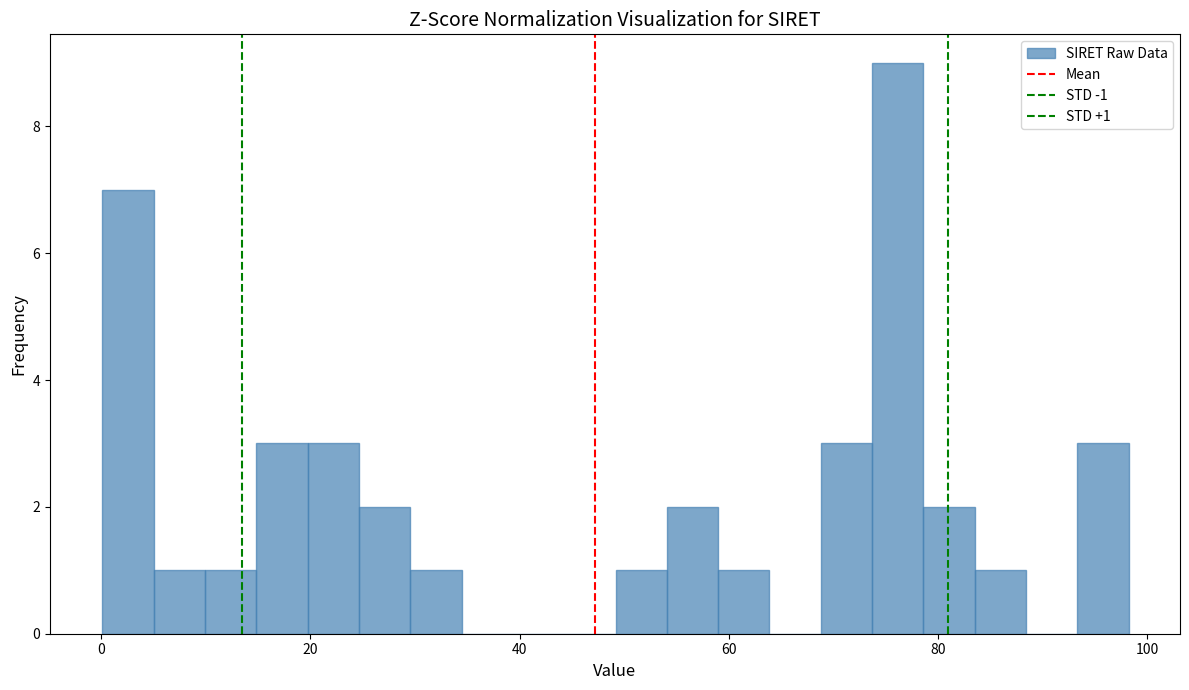

Read against the x-axis, roughly where is the centre of the tallest bar?

76